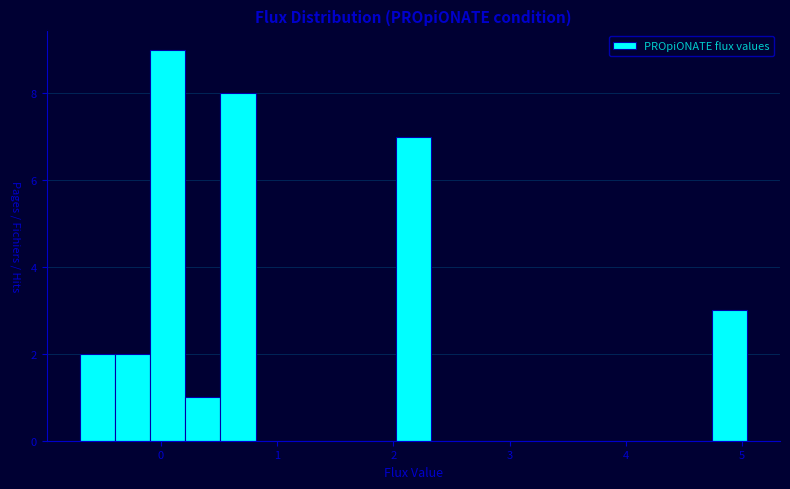

Around what value on the x-axis is the tallest bar? Give the approximate position of its centre, as read against the axis.

0.1